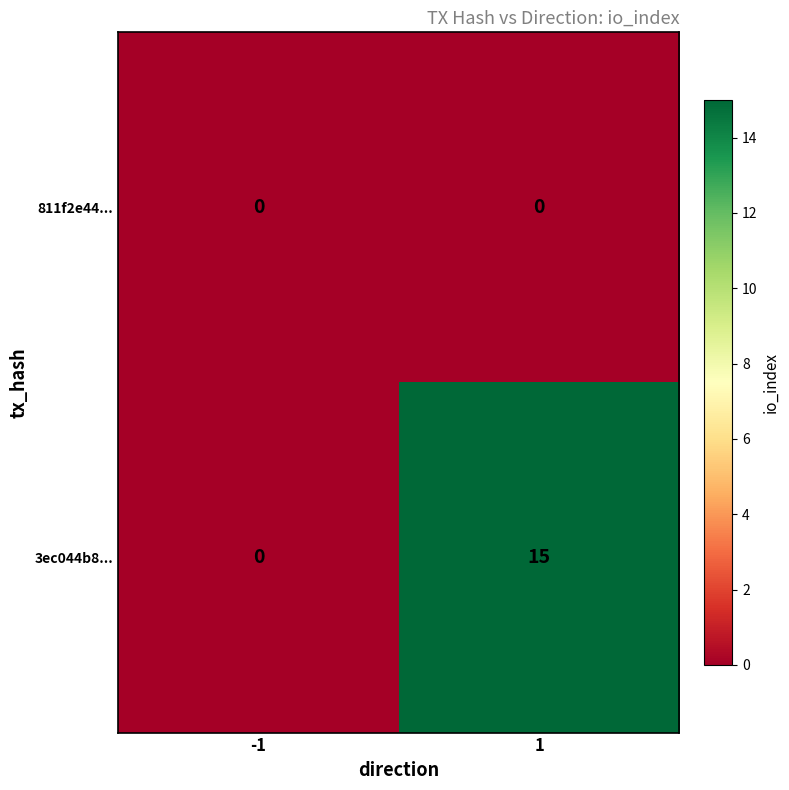

Is it true that 3ec044b8... equals -10 at -1?

False